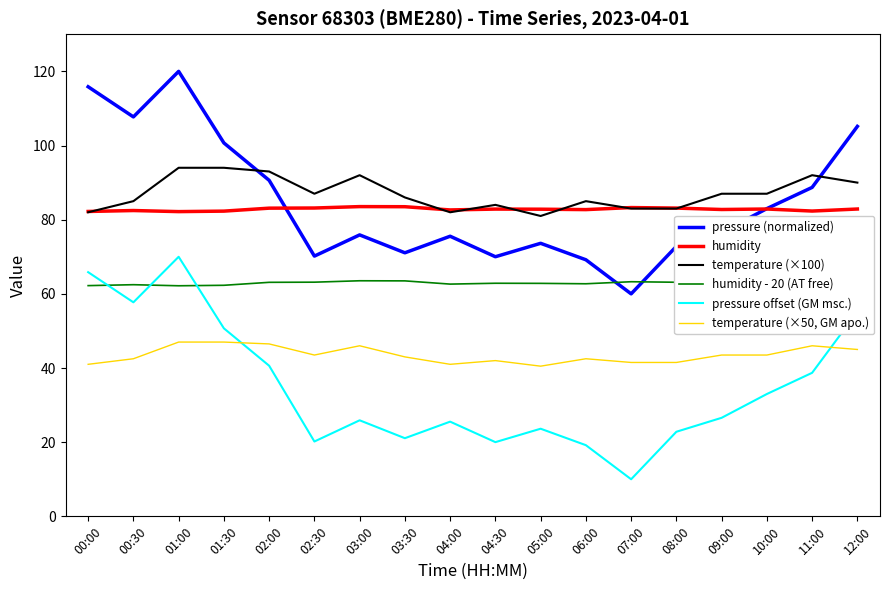

What is the total value across all series at 00:30?

437.9